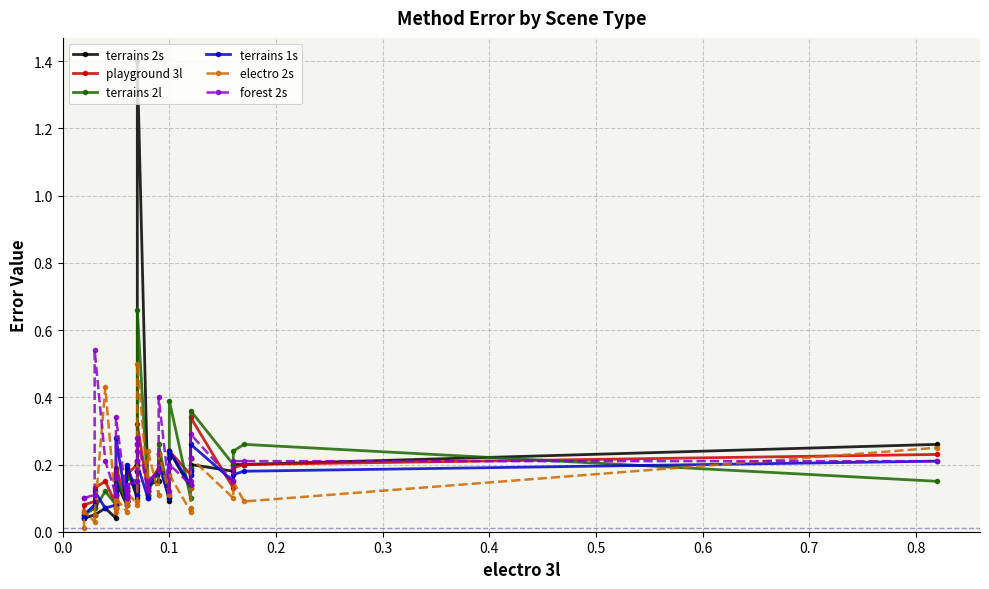

How many lines are shown in the chart?

6